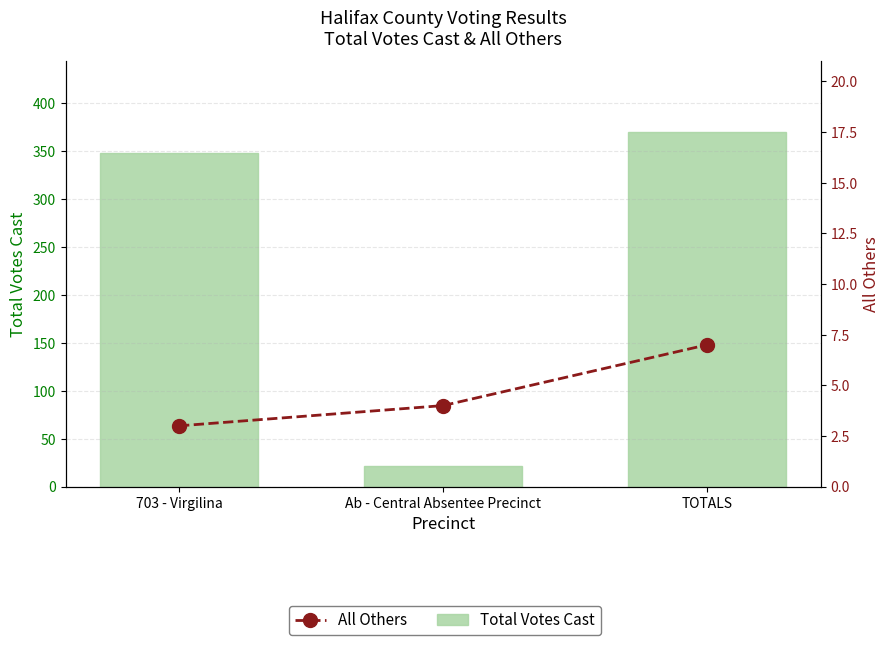

What is the minimum value for Total Votes Cast?

22